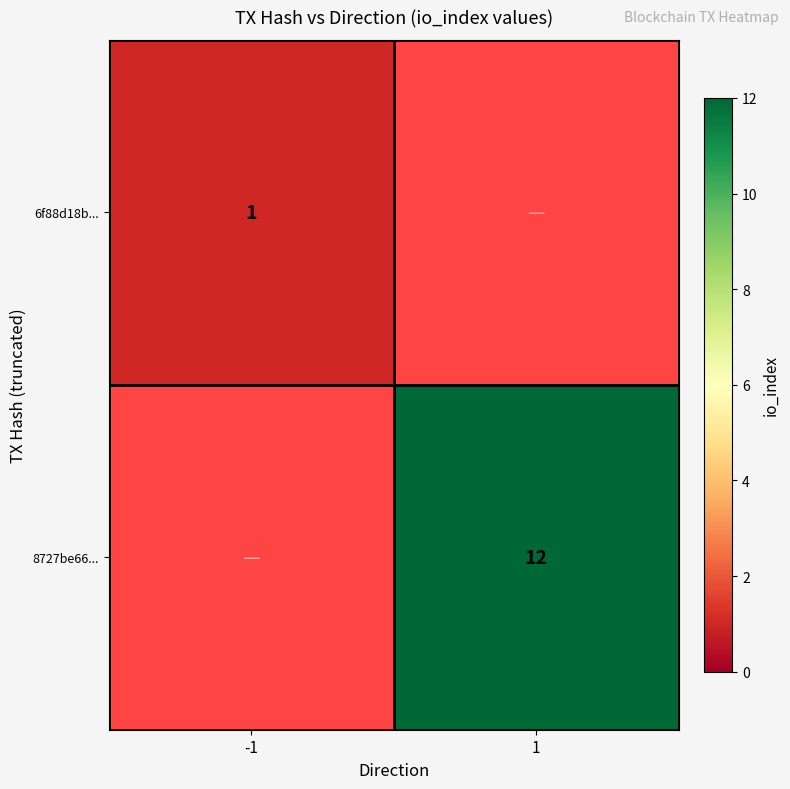

Which has a higher value, 1 or -1?

-1